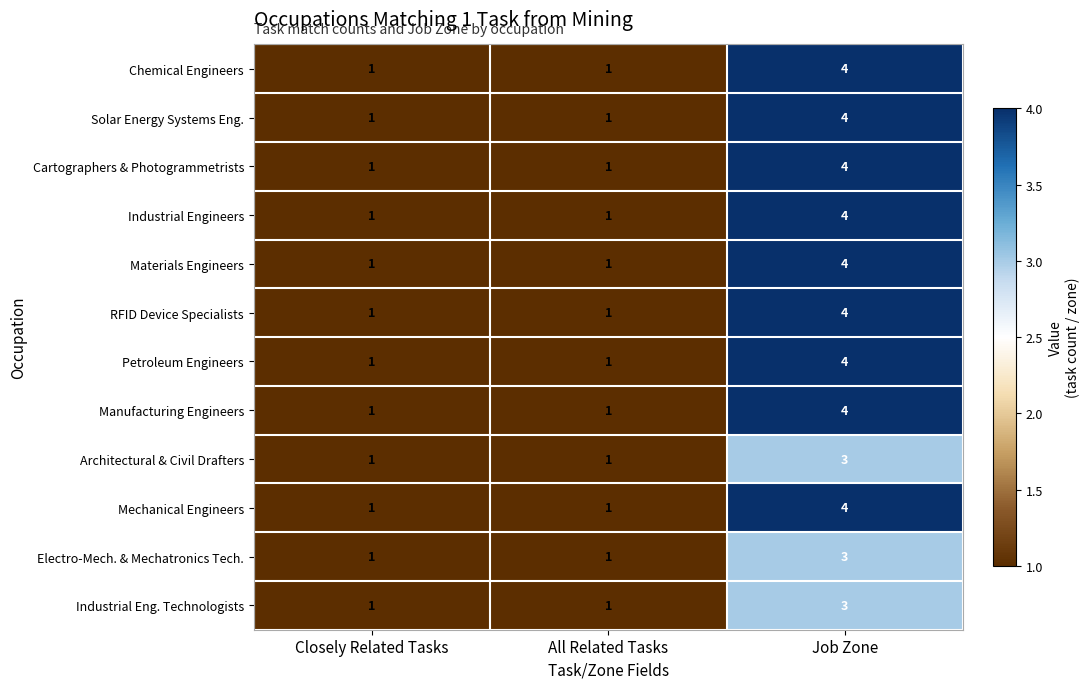

How many Materials Engineers values are between 1 and 4?

3